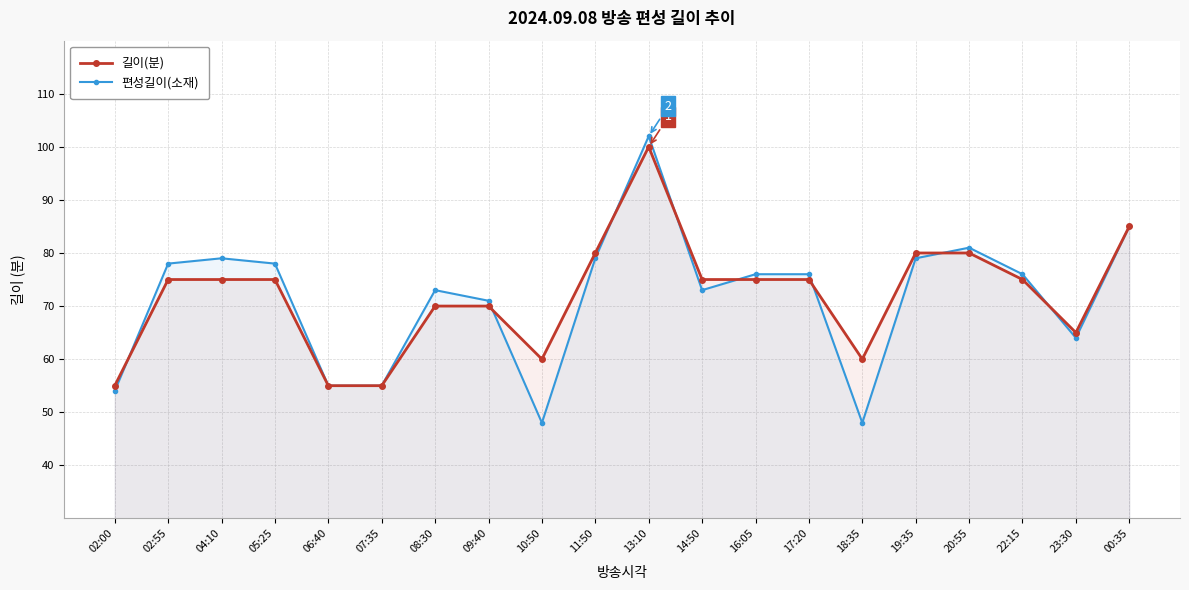

What is the spread (max minus min) of values at 05:25?

3